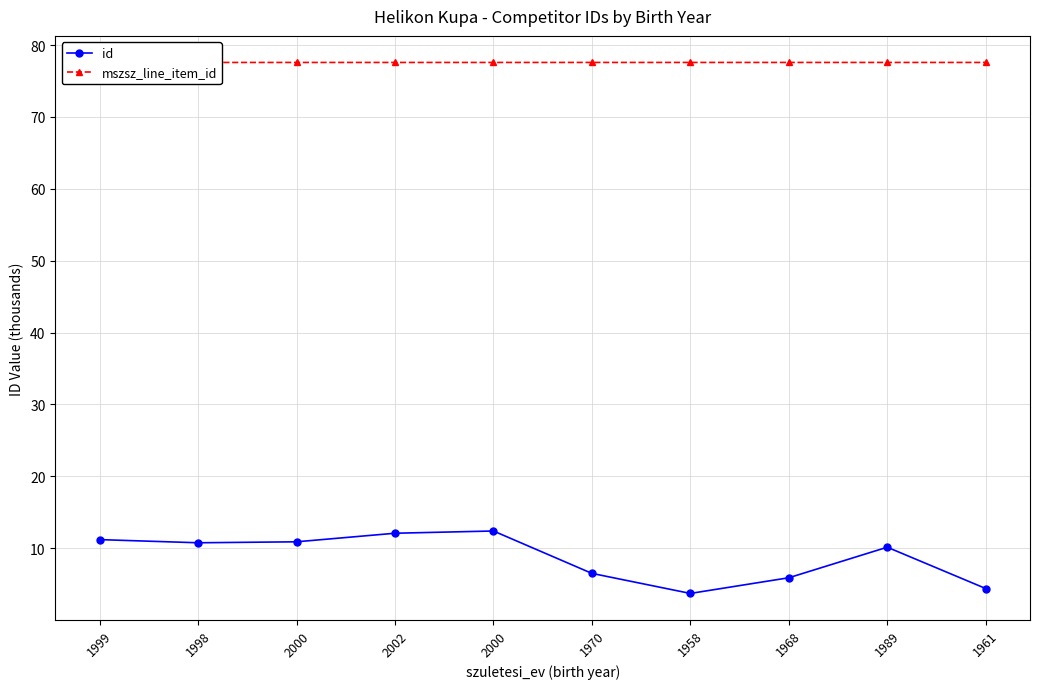

What is the total value across all series at 1961?

82.0